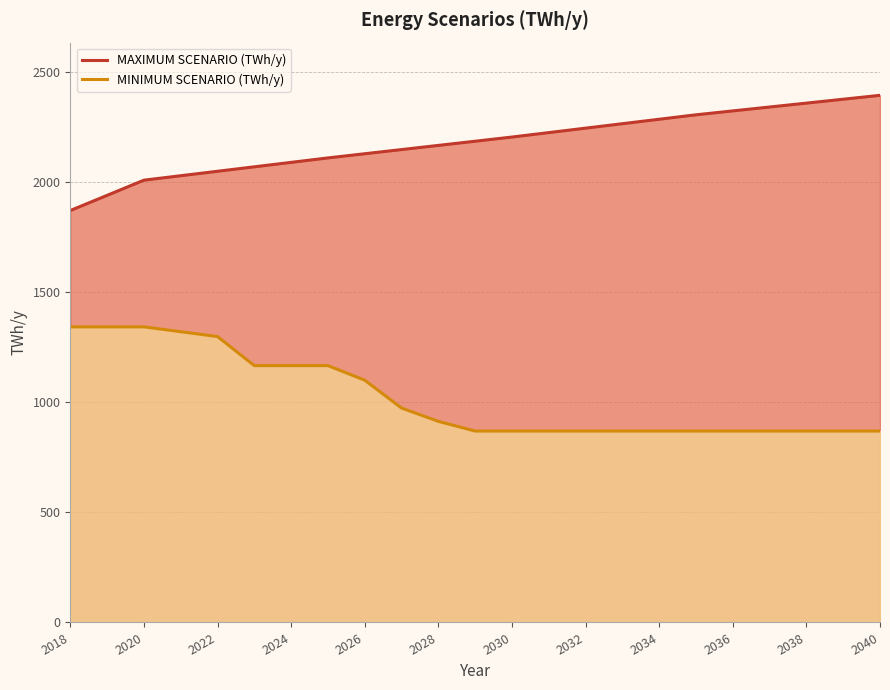

True or false: MINIMUM SCENARIO (TWh/y) and MAXIMUM SCENARIO (TWh/y) intersect in this chart.

False